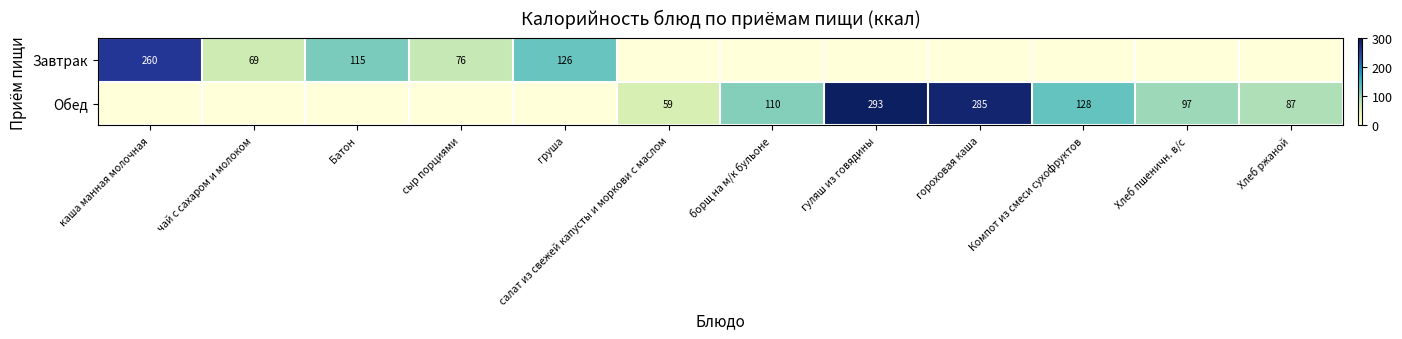

The Обед series shows 110 at борщ на м/к бульоне. True or false?

True